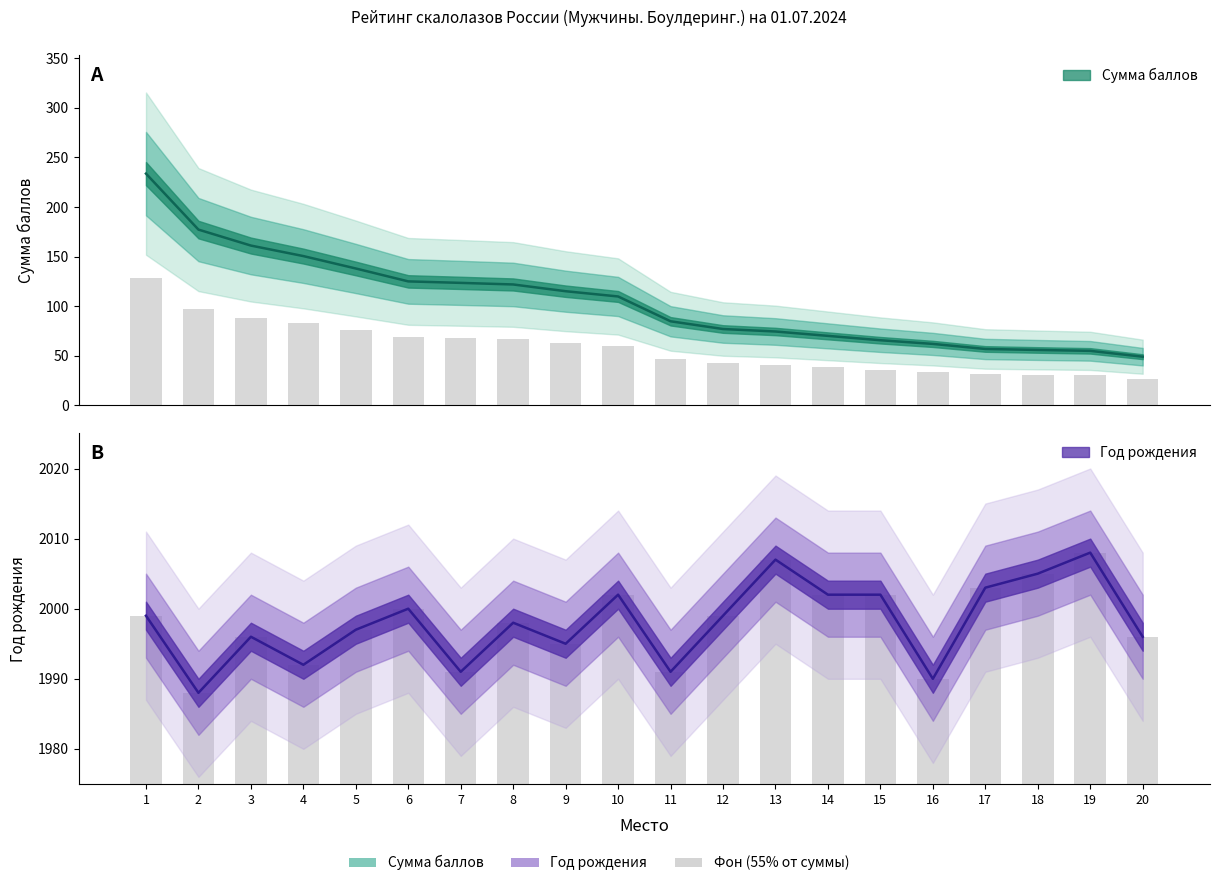

How many data points in Регион (год рождения) are above 1999?

8